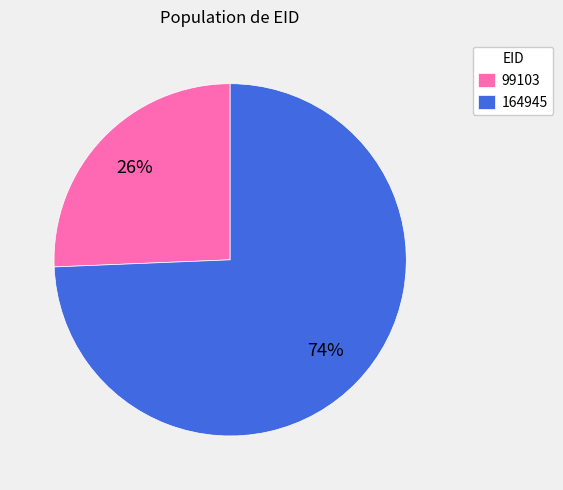

How many slices are in this pie chart?

2